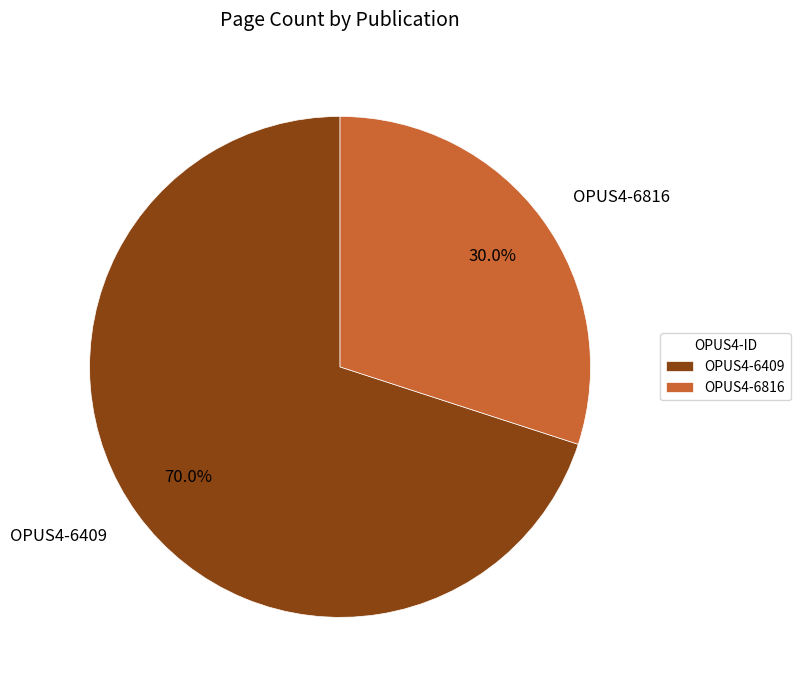

Which slice represents more than half of the pie?

OPUS4-6409